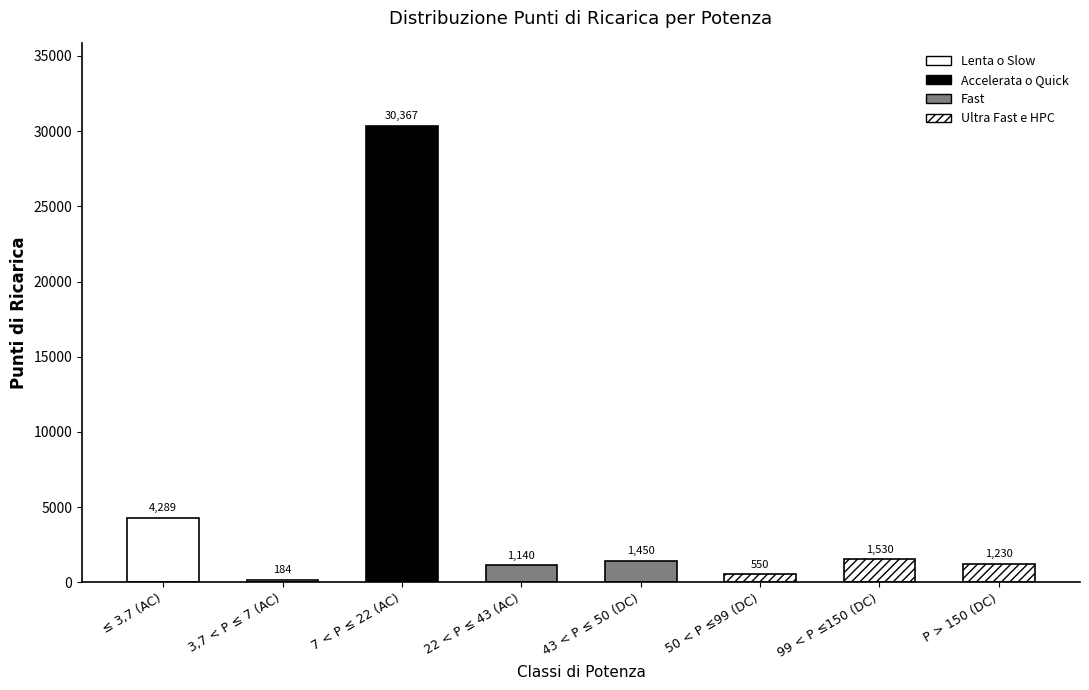

True or false: the data shows 2087 at 43 < P ≤ 50 (DC).

False